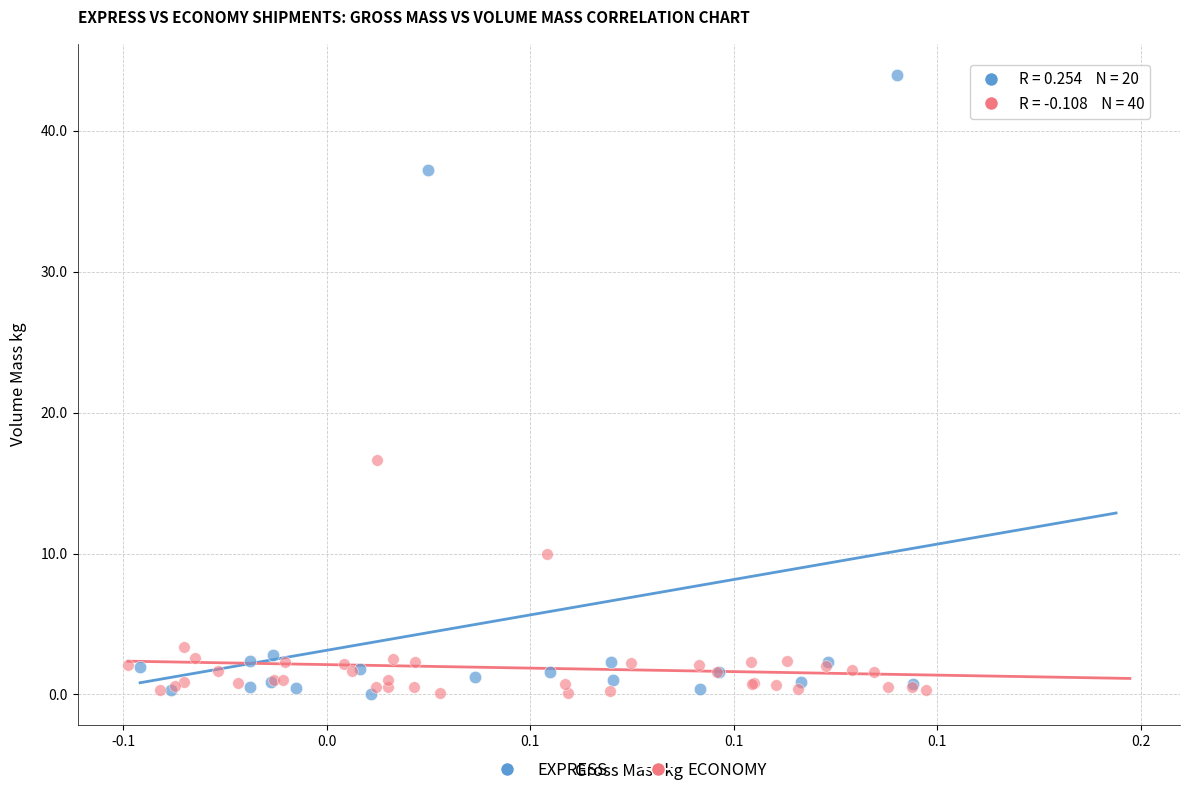

Which series has the largest Y range (max minus min)?

EXPRESS